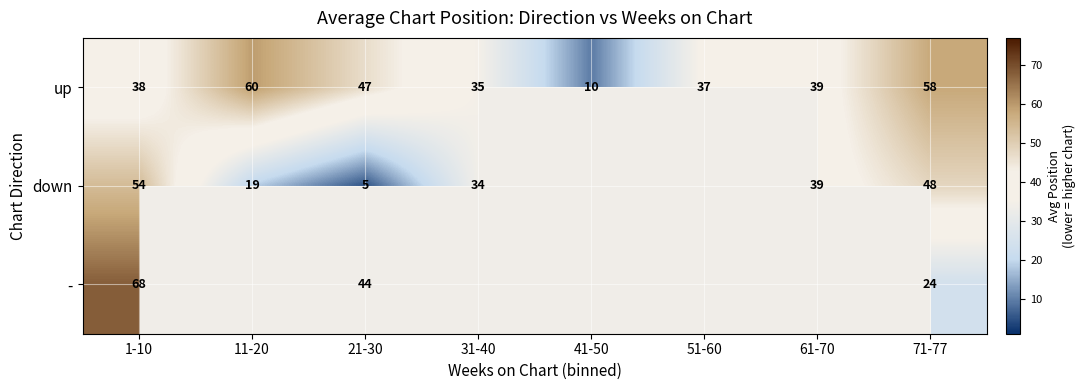

What is the lowest value of the up series?

10.0